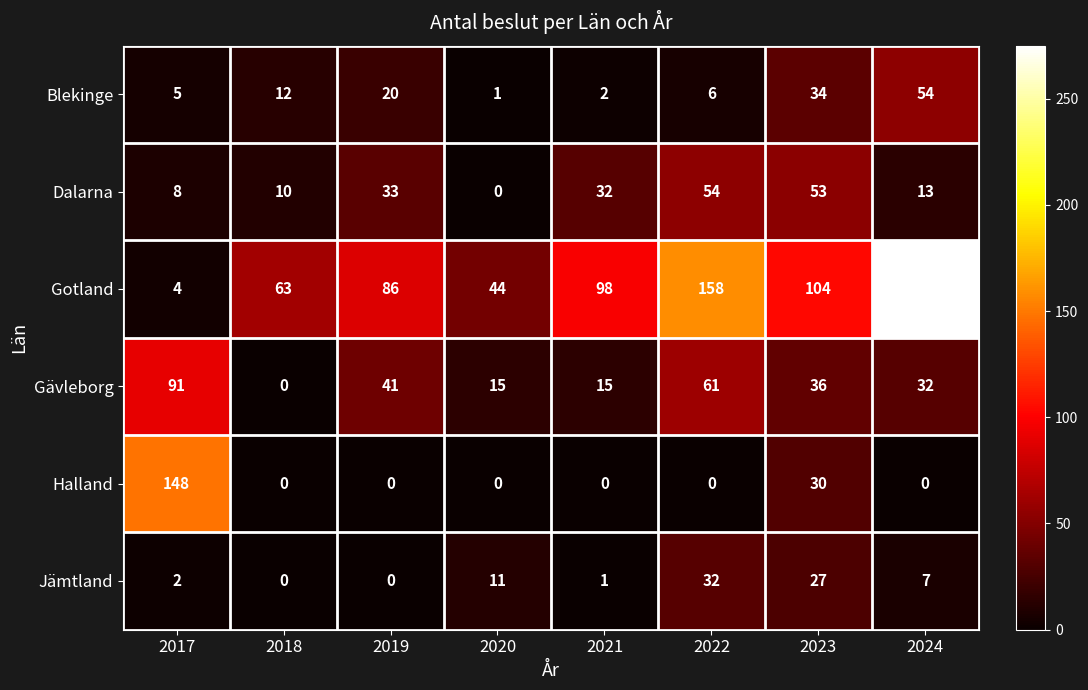

What is the approximate value of Dalarna at 2023, to the nearest 10?

50